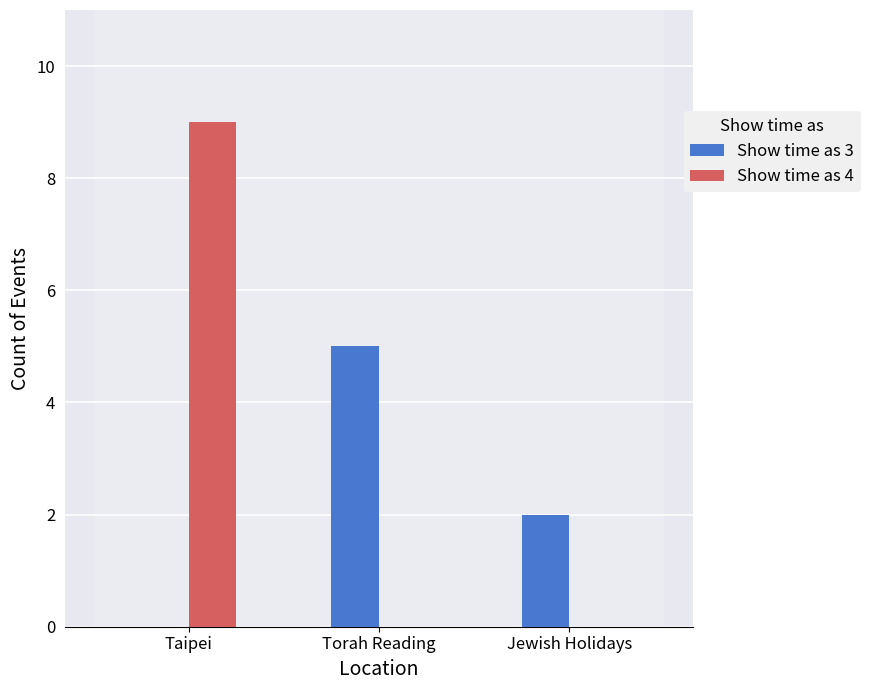

What is the average value of the Show time as 3 series?

2